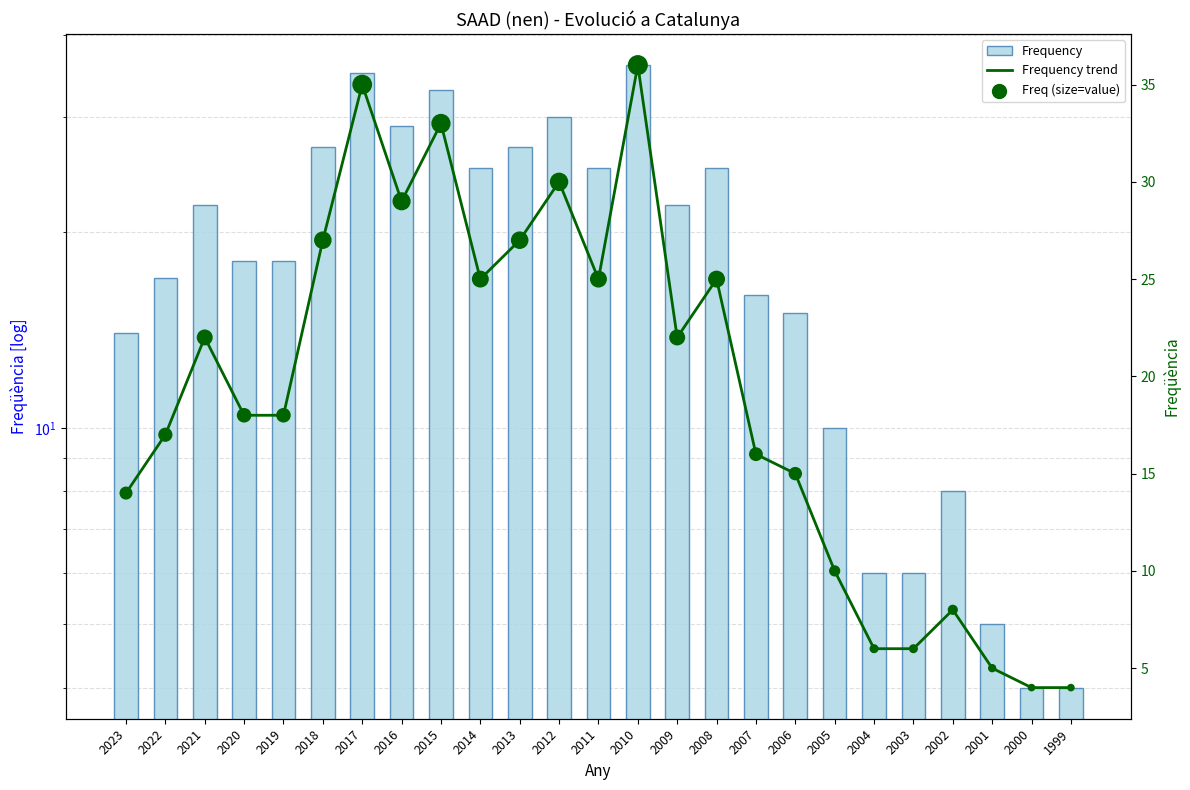

Which series reaches the minimum Y coordinate?

Frequency